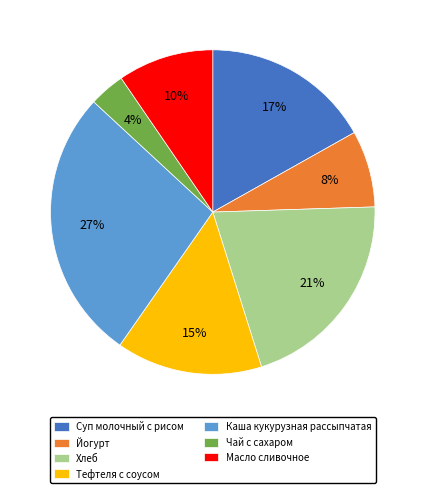

Between Йогурт and Чай с сахаром, which is larger?

Йогурт